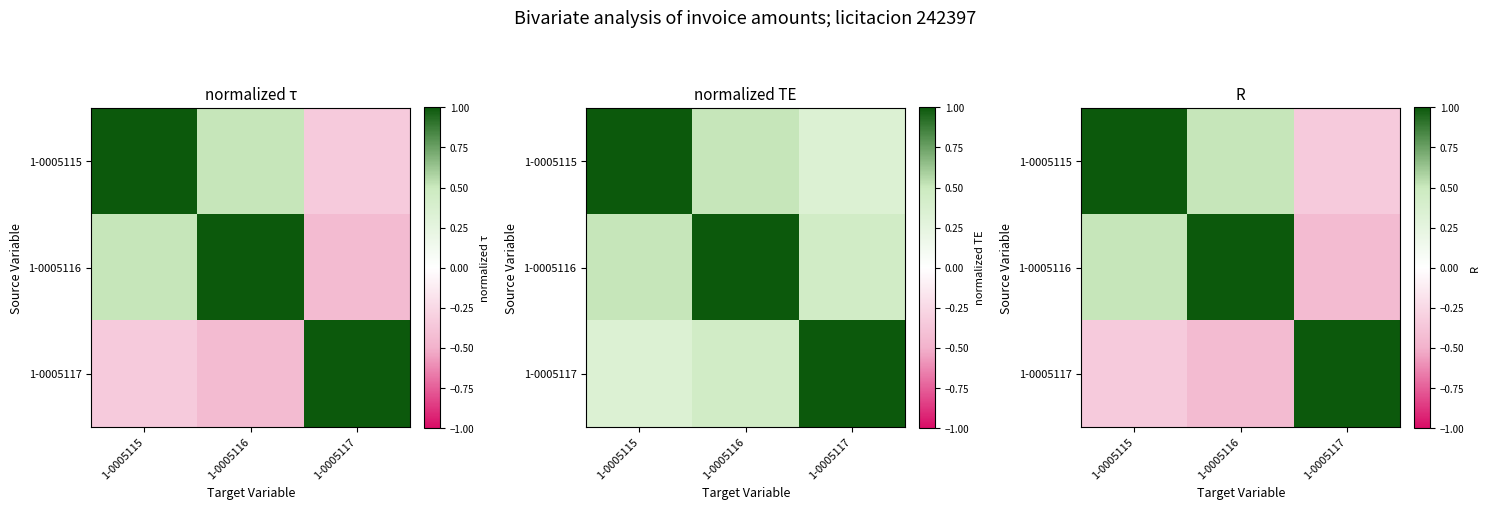

Which series has the largest total across all categories?

1-0005115